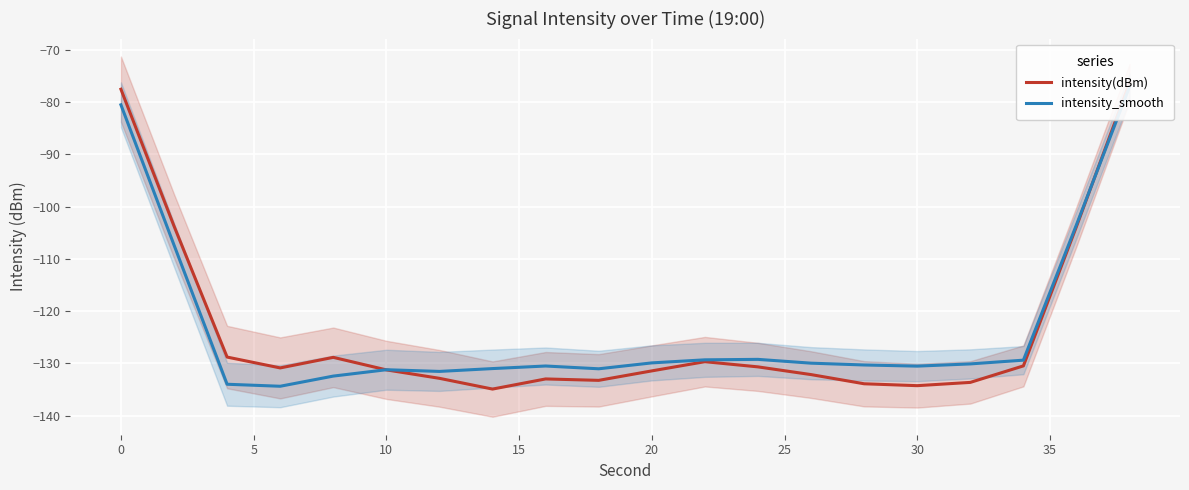

Reading left to right, transcribe all the data shown in this chart.

intensity(dBm): -77.5	-103.7	-128.8	-130.9	-128.9	-131.3	-132.9	-134.9	-133.0	-133.3	-131.4	-129.7	-130.7	-132.2	-133.9	-134.3	-133.7	-130.5	-103.8	-76.3
intensity_smooth: -80.5	-107.3	-134.0	-134.4	-132.4	-131.2	-131.5	-131.0	-130.5	-131.0	-129.9	-129.3	-129.2	-130.0	-130.3	-130.5	-130.1	-129.4	-103.5	-77.0